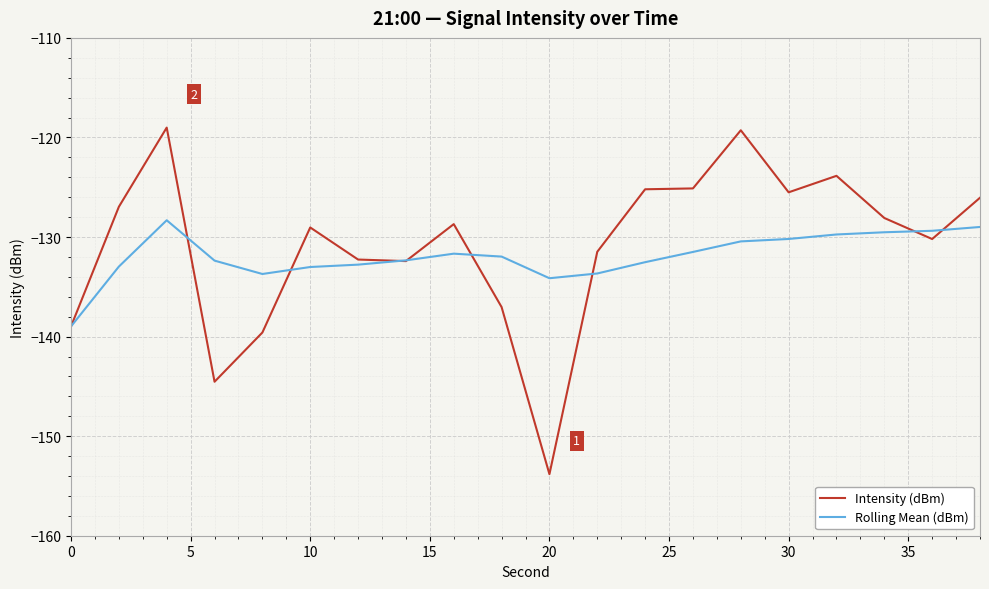

Which series has the widest spread of values?

Intensity (dBm)